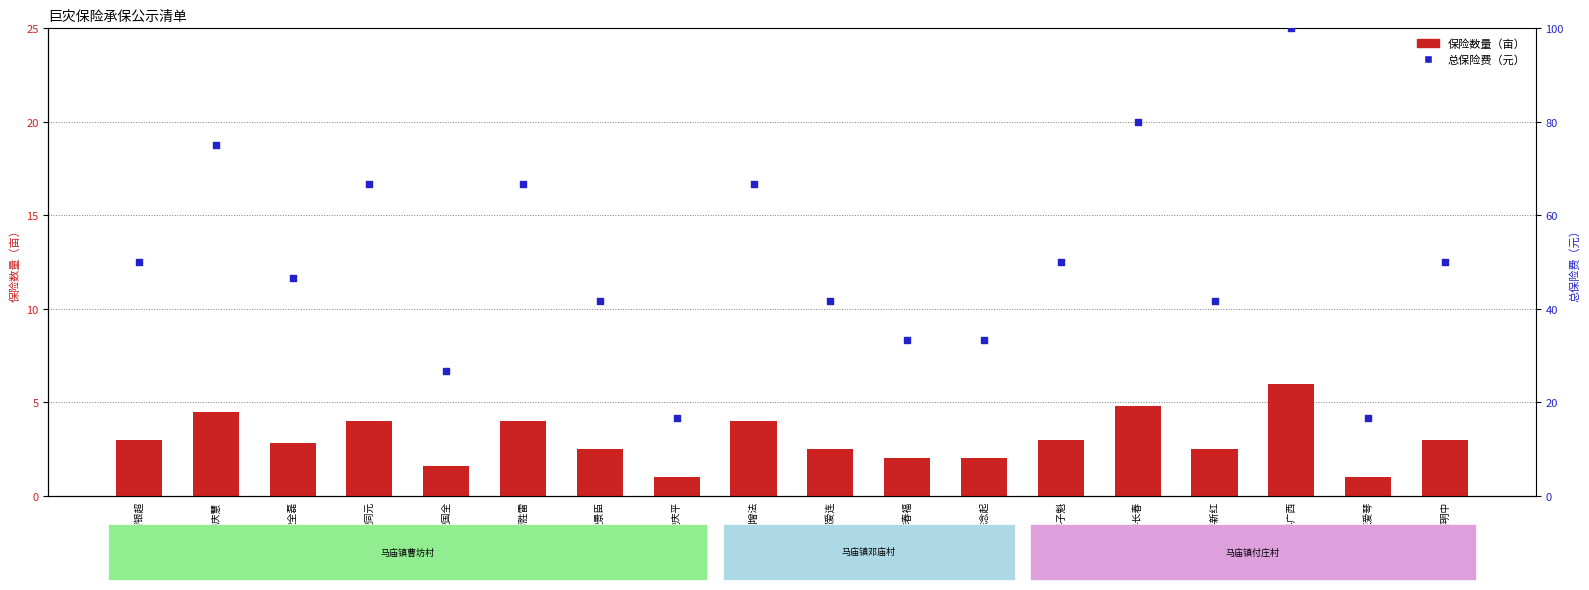

At how many categories does at least one series exceed 22?

16